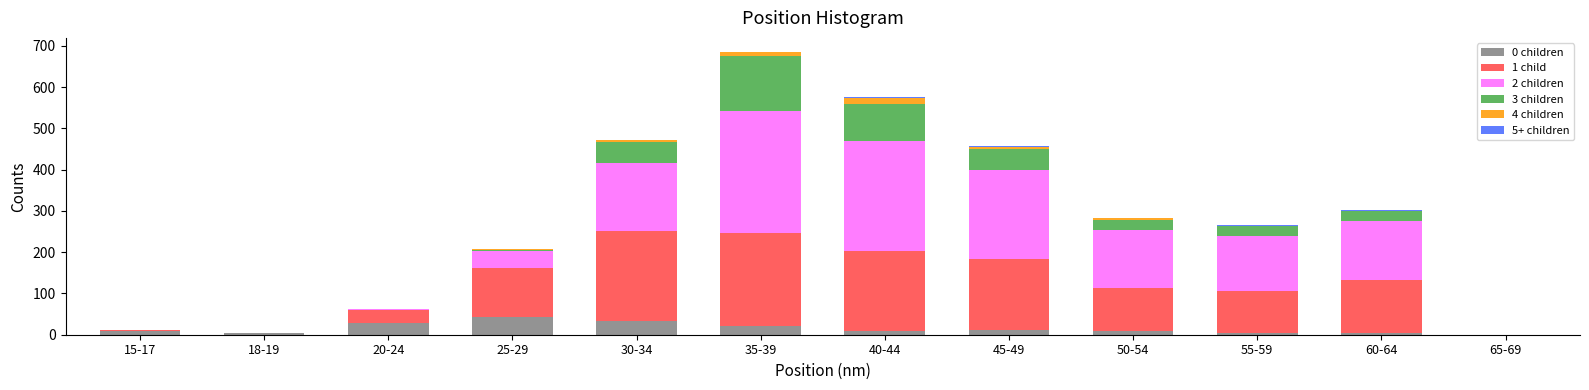

At which category is the sum across all series the highest?

35-39